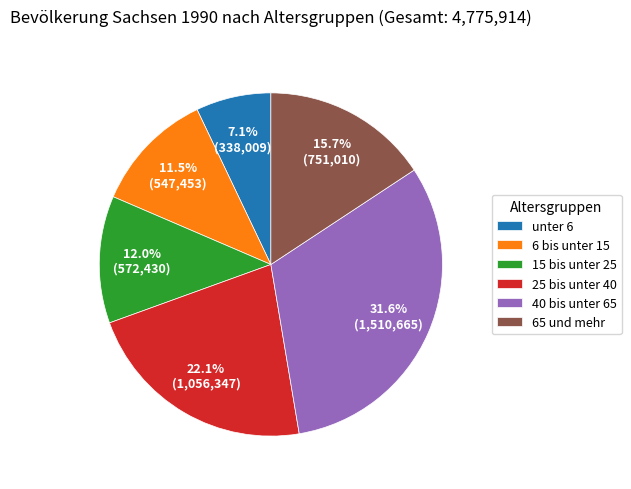

Is it true that 6 bis unter 15 is 23% of the pie?

False